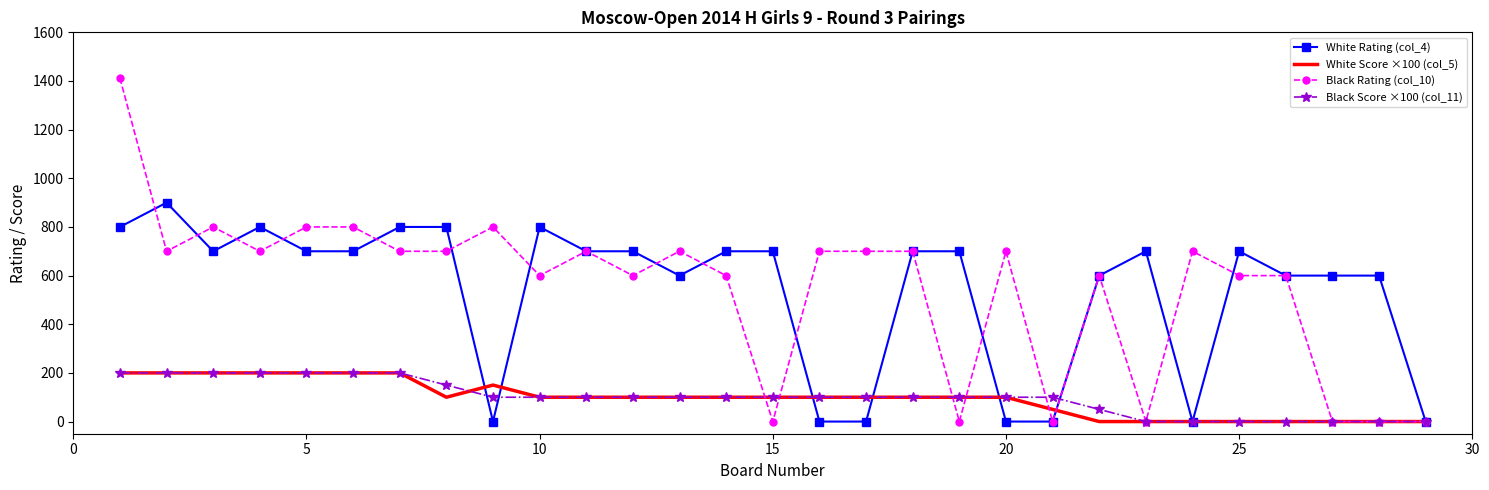

What is the difference between the maximum and second lowest values in the White Score ×100 (col_5) series?

200